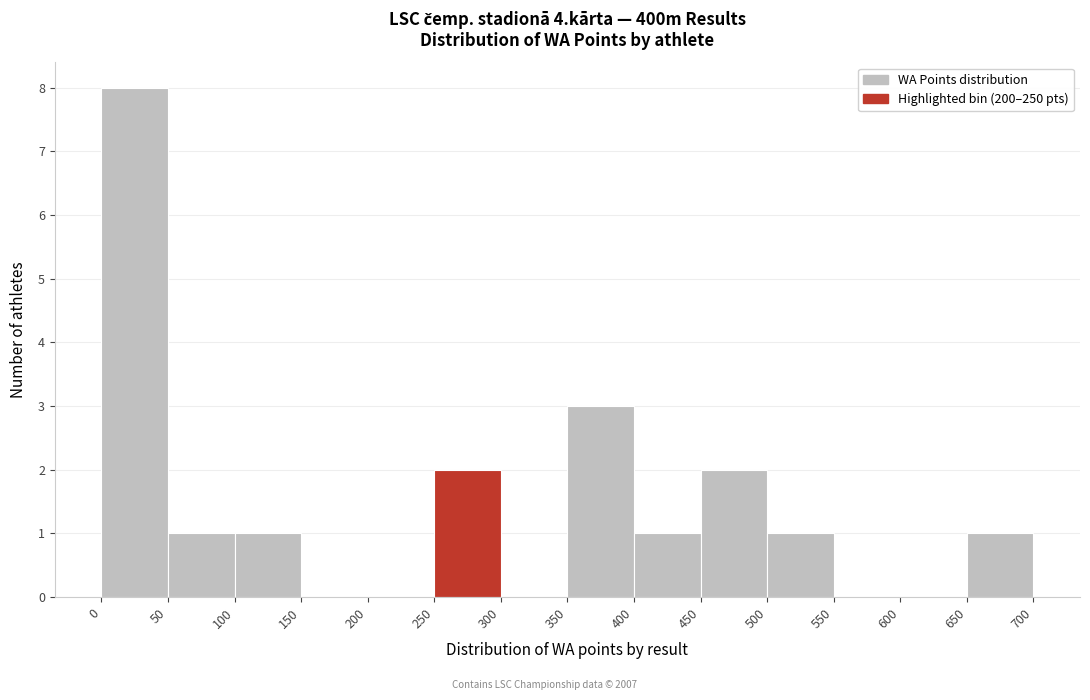

Reading left to right, list every bar in this chart as the range it spans on the x-axis followed by its height. The values are not printed on the chart, so give them approximately, as read against the axis.

0 to 50: 8
50 to 100: 1
100 to 150: 1
150 to 200: 0
200 to 250: 0
250 to 300: 2
300 to 350: 0
350 to 400: 3
400 to 450: 1
450 to 500: 2
500 to 550: 1
550 to 600: 0
600 to 650: 0
650 to 700: 1